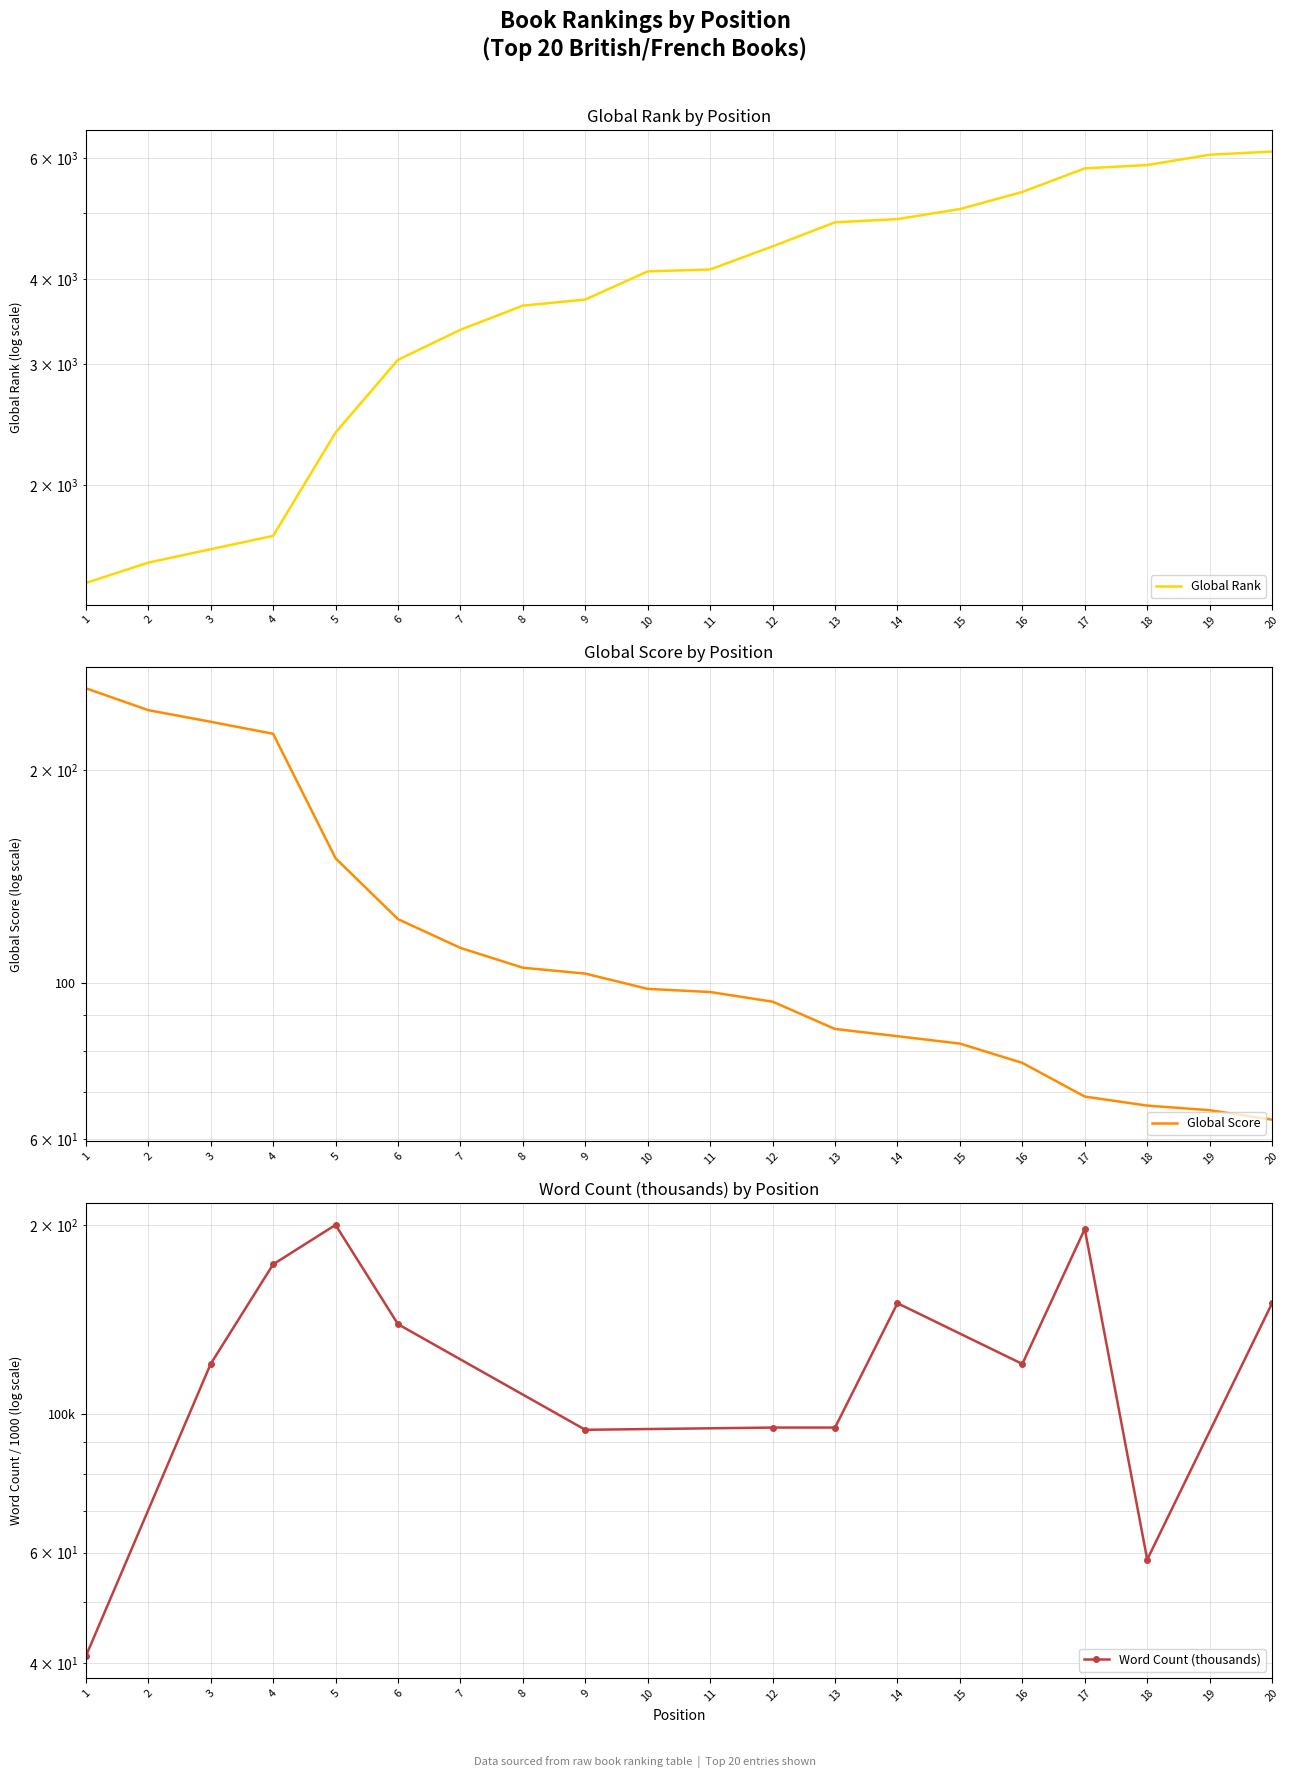

What is the value of the Global Rank point at the 20th from the left?

6140